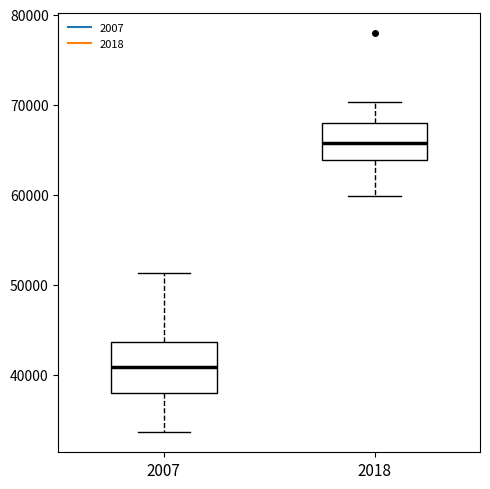

Comparing the boxes themselves (not the whiskers), which one is the tallest?

2007